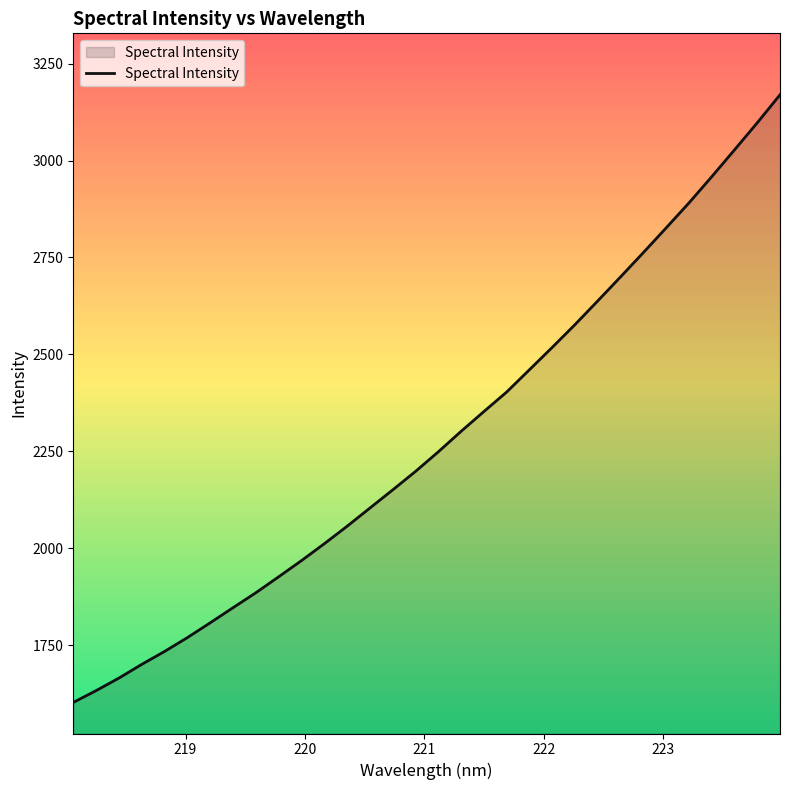

What is the smallest value displayed?

1602.4